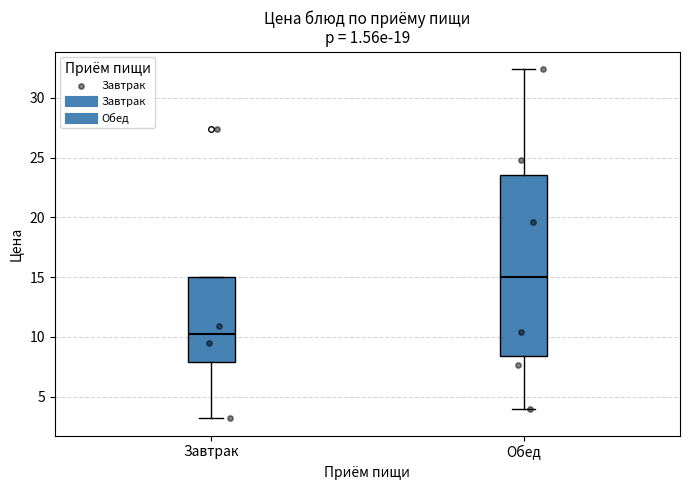

Which box's median line is the highest?

Обед